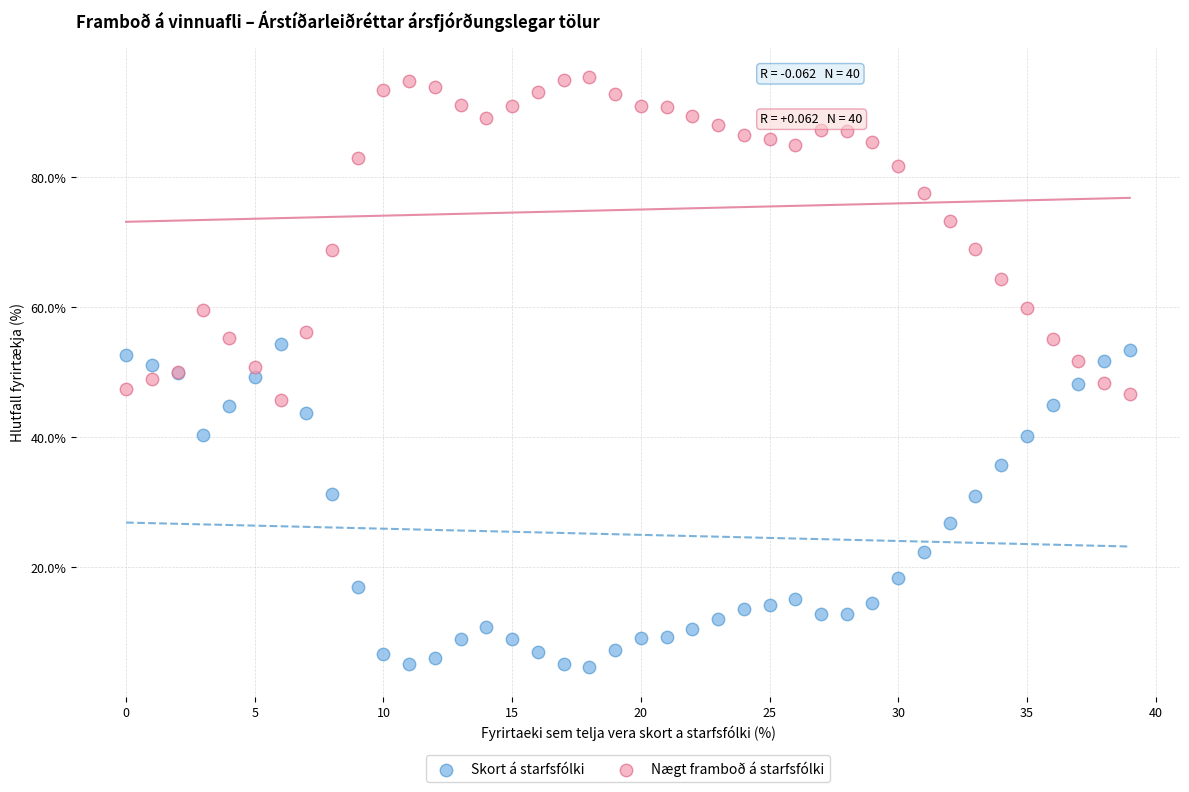

Which series contains the highest Y value?

Nægt framboð á starfsfólki